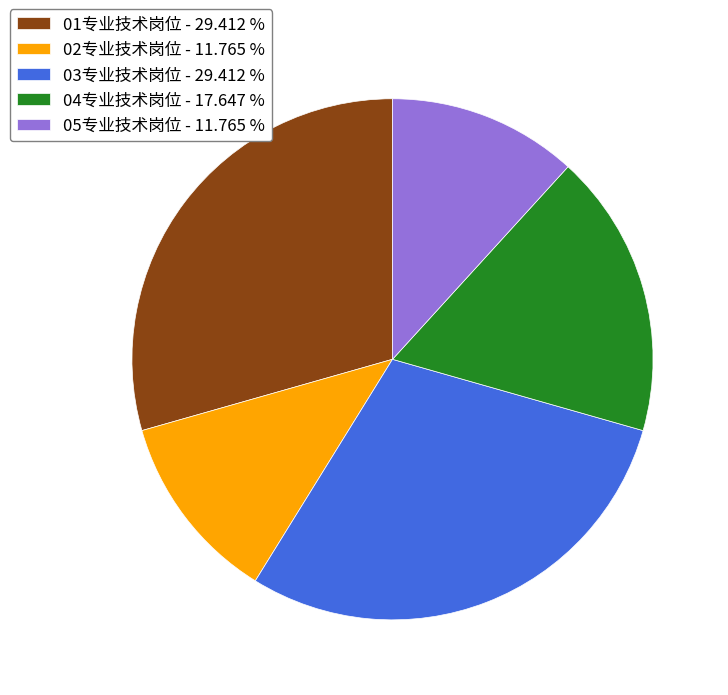

The 04专业技术岗位 slice represents 18% of the pie. True or false?

True